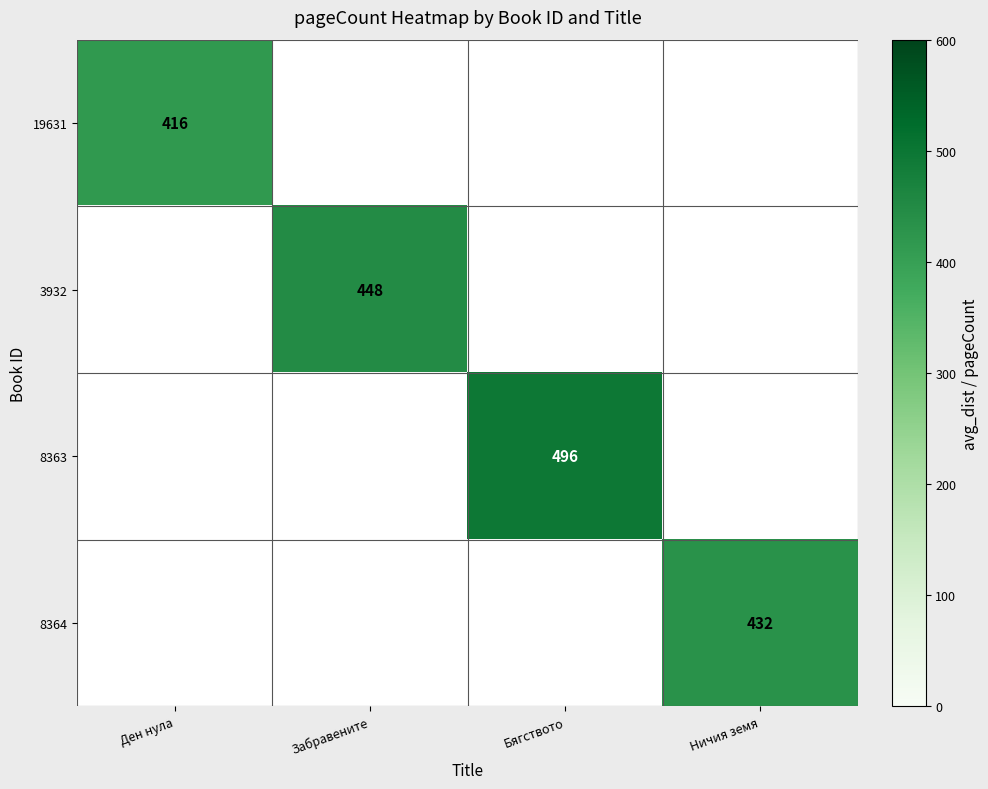

The 3932 series shows 193 at Забравените. True or false?

False